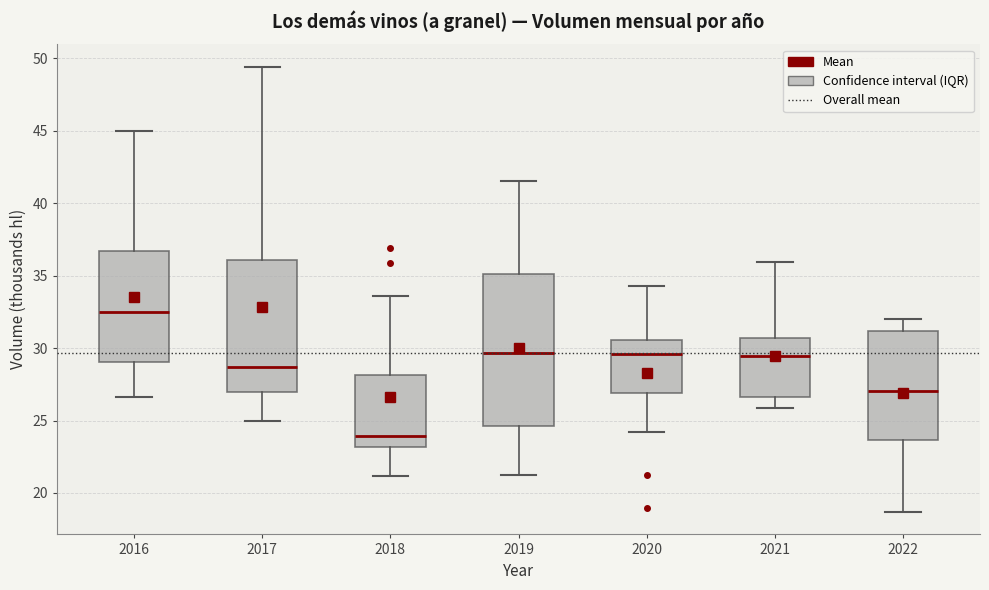

Reading left to right, transcribe this box plot: for each box, give where its median line is, the range the box spans, and where its two whiskers end, as read against the y-axis. The values are not printed on the chart, so give them approximately, as read against the axis.

2016: median 32.5, box 29.0 to 36.5, whiskers 26.5 to 45.0
2017: median 28.5, box 27.0 to 36.0, whiskers 25.0 to 49.5
2018: median 24.0, box 23.0 to 28.0, whiskers 21.0 to 33.5
2019: median 29.5, box 24.5 to 35.0, whiskers 21.5 to 41.5
2020: median 29.5, box 27.0 to 30.5, whiskers 24.0 to 34.5
2021: median 29.5, box 26.5 to 30.5, whiskers 26.0 to 36.0
2022: median 27.0, box 23.5 to 31.0, whiskers 18.5 to 32.0